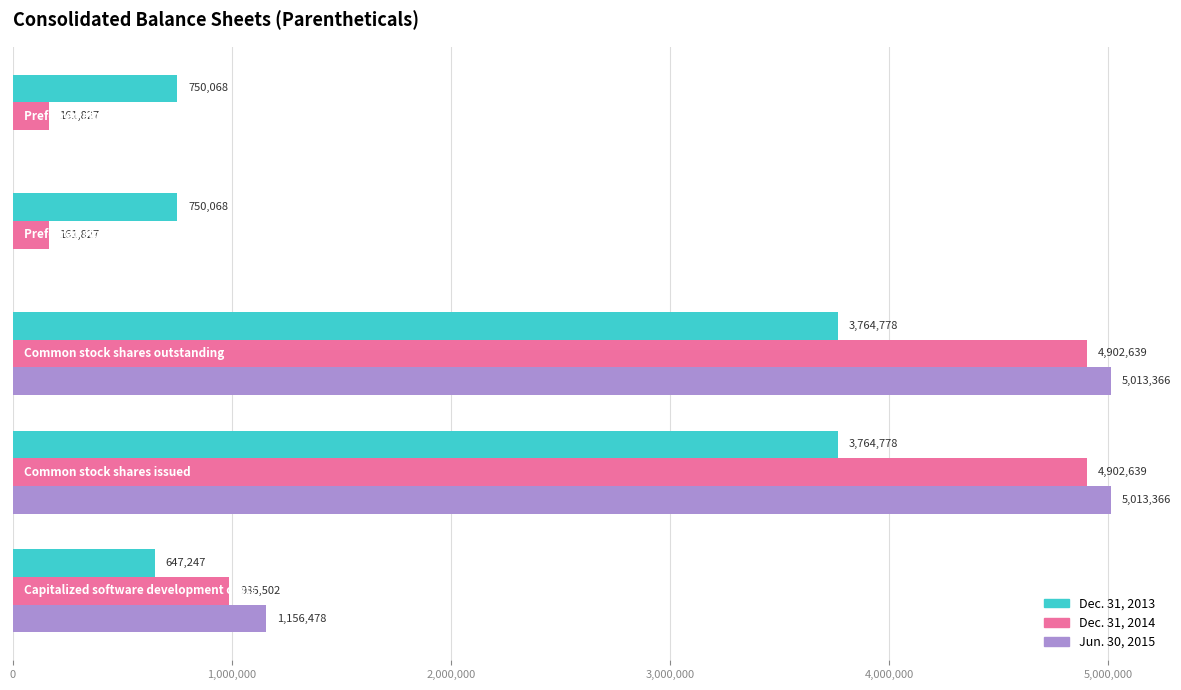

Which series has the largest total across all categories?

Jun. 30, 2015